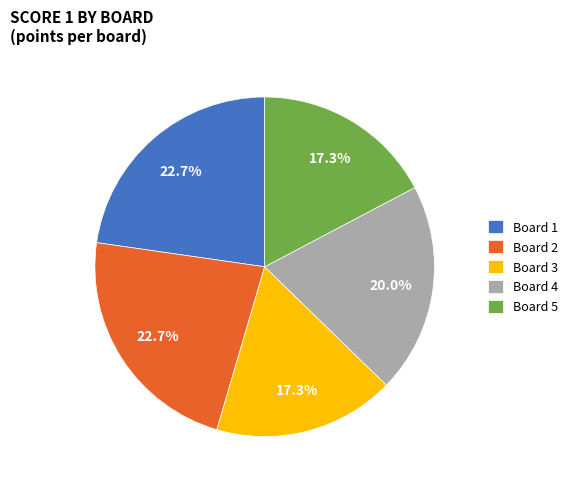

What percentage is NOT represented by Board 1?

77.3%